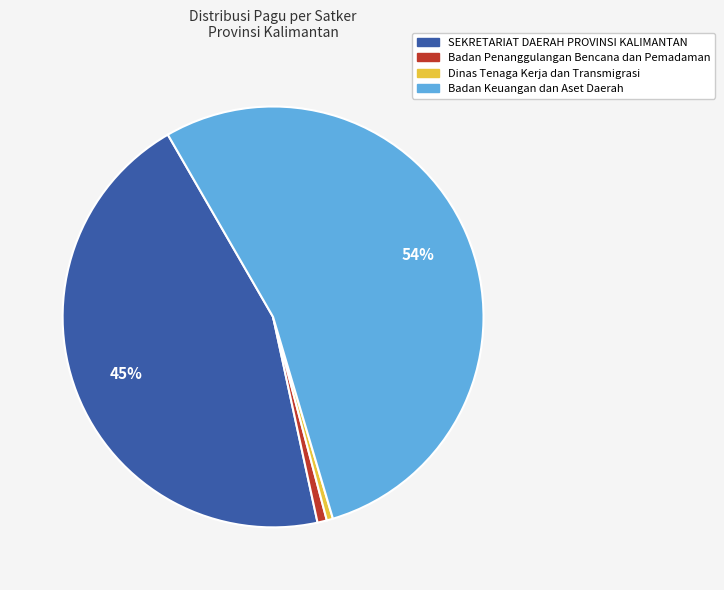

To the nearest percent, what is the average slice percentage?

25%